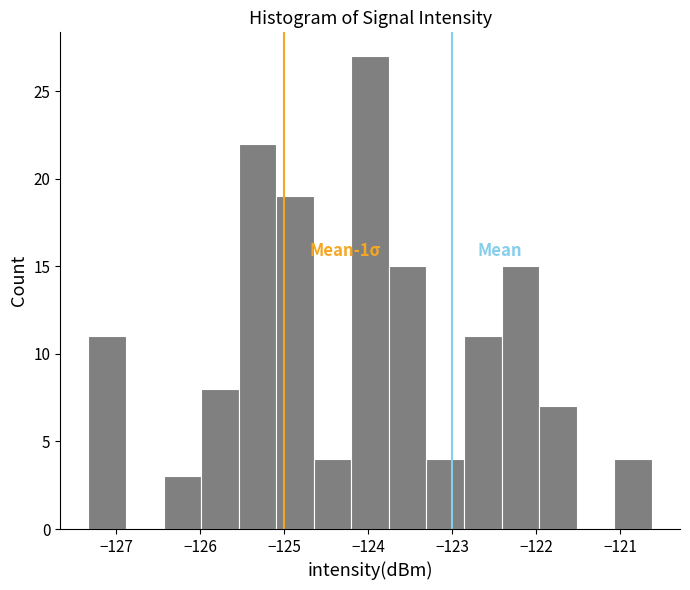

Over which range of the x-axis is the bar tallest?

-124.2 to -123.8